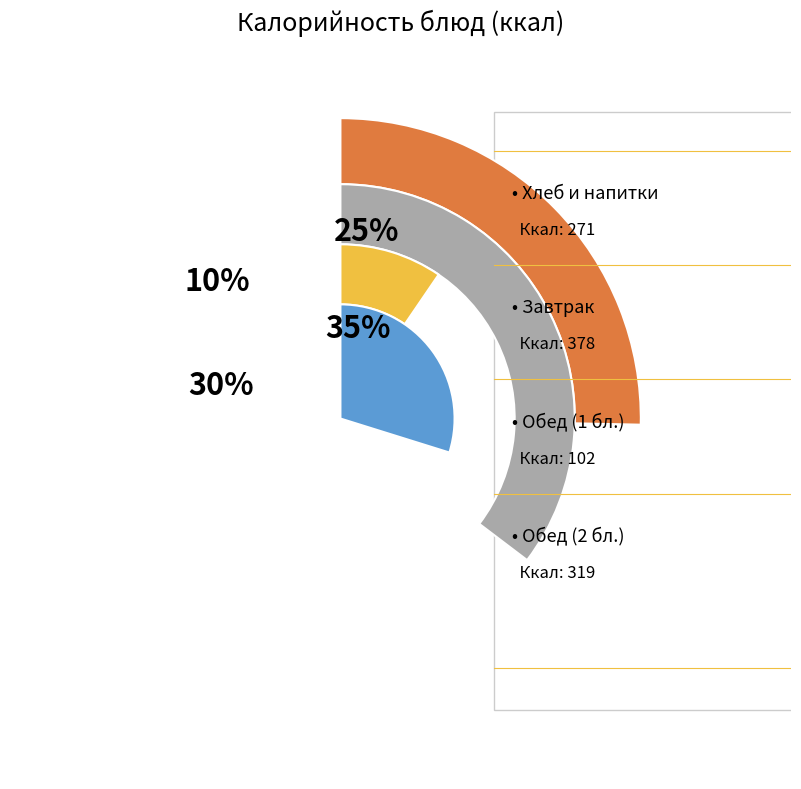

Is there a majority slice in this chart?

No